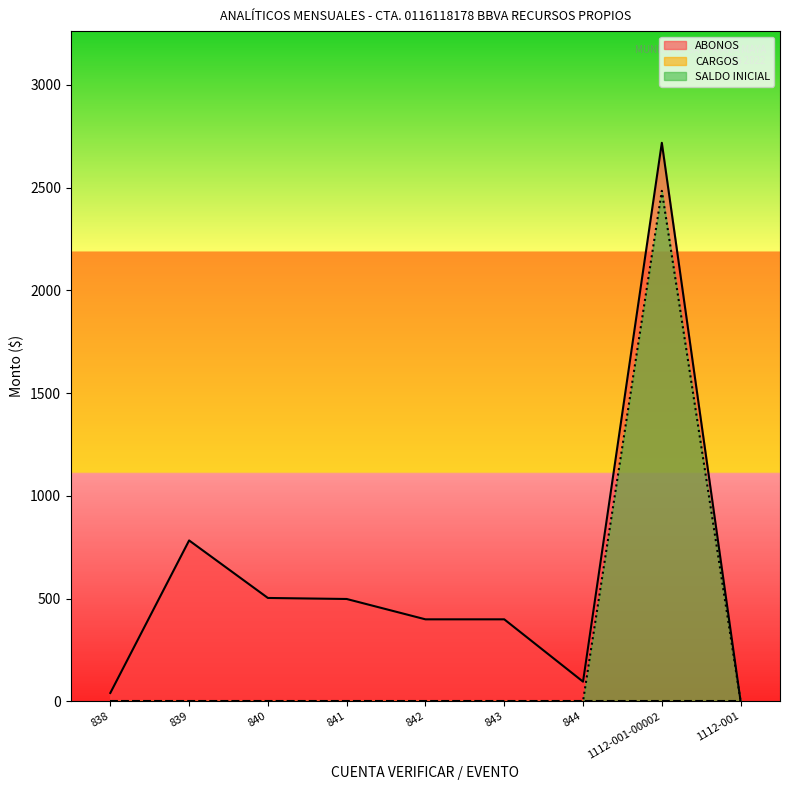

What is the label of the 9th point from the left?

1112-001